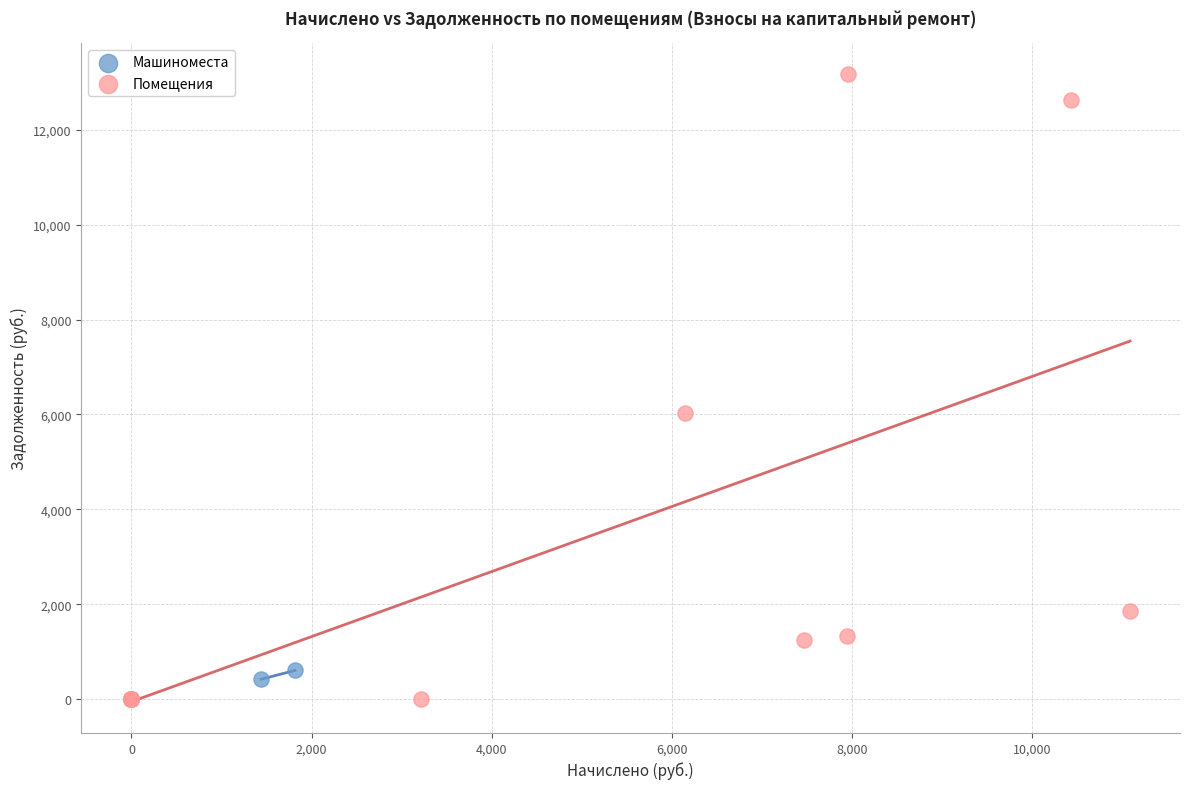

Which series has the largest Y range (max minus min)?

Помещения